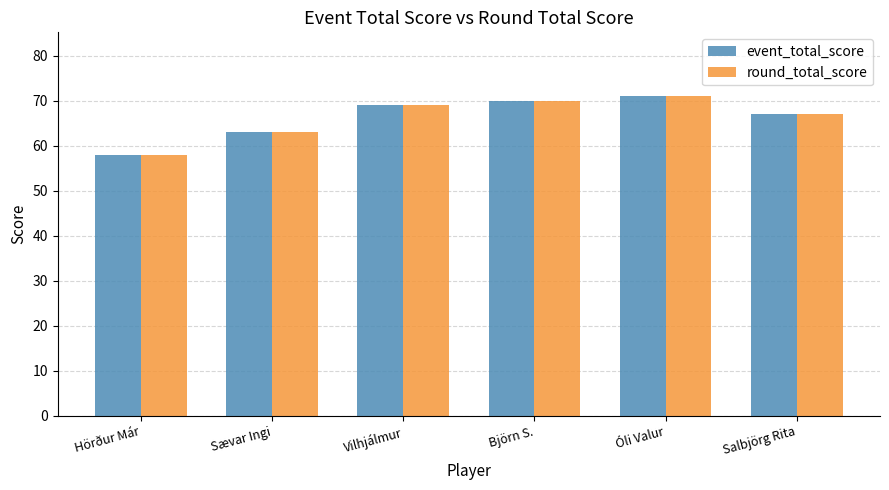

What is the value of the round_total_score bar at the 1st from the left?

58